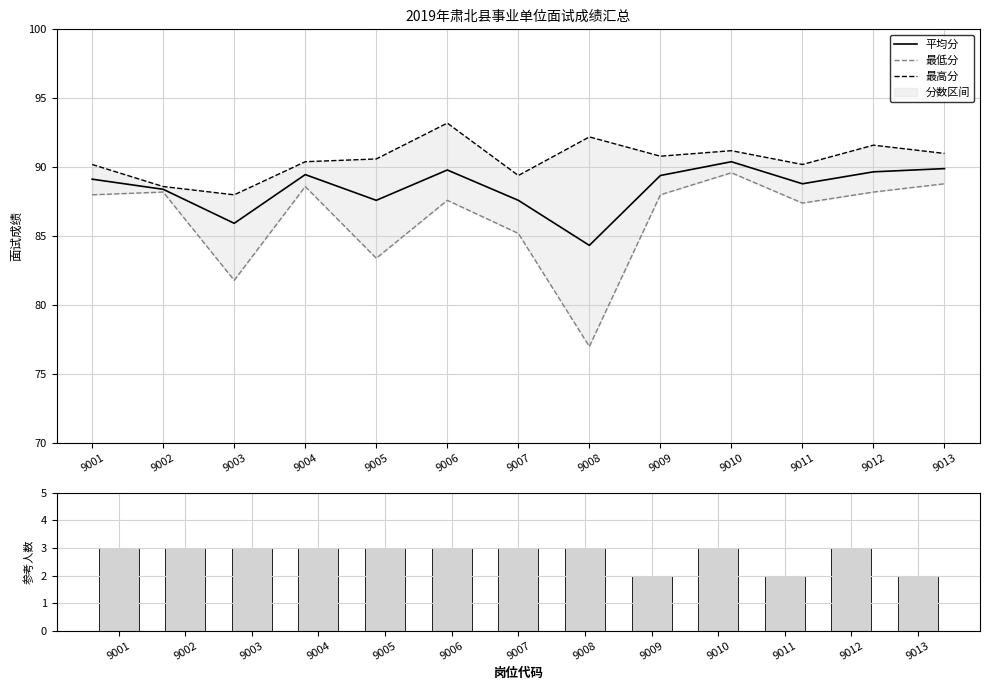

The 平均分 series shows 58.0 at 9008. True or false?

False